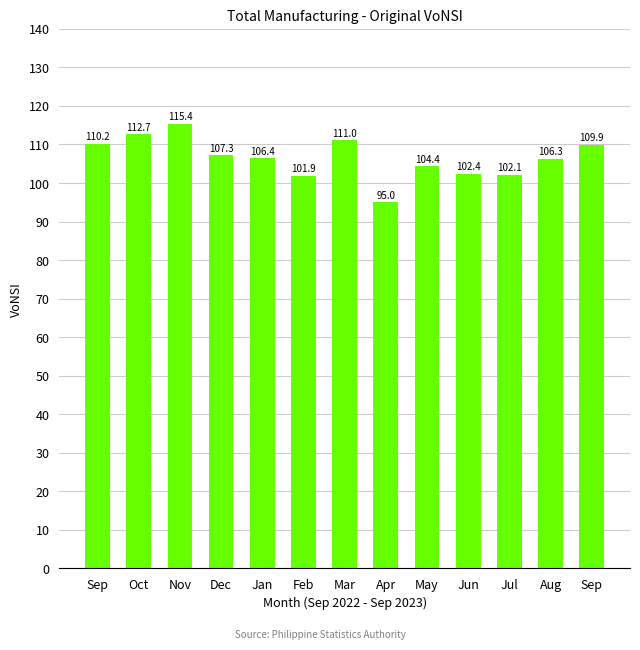

What is the change in value from Oct to Apr?

-17.7